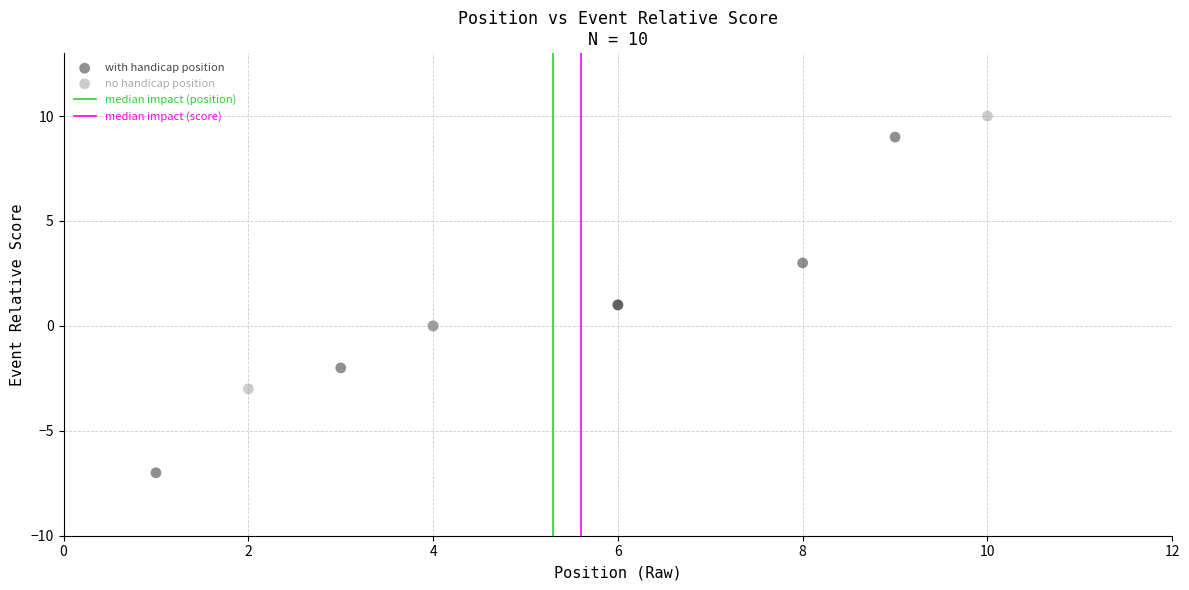

Which series has the widest spread of Y values?

with handicap position